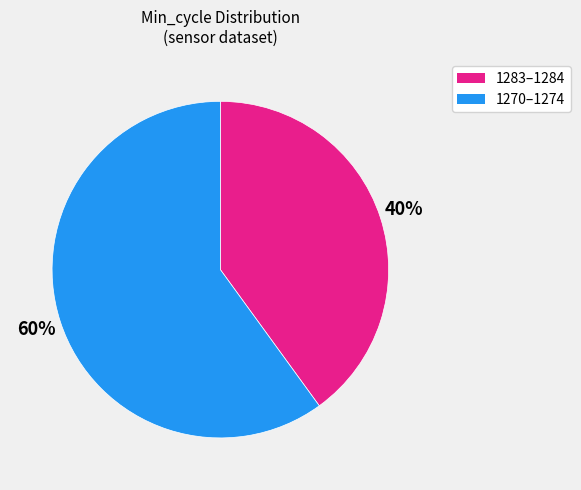

Does any single category account for the majority?

Yes